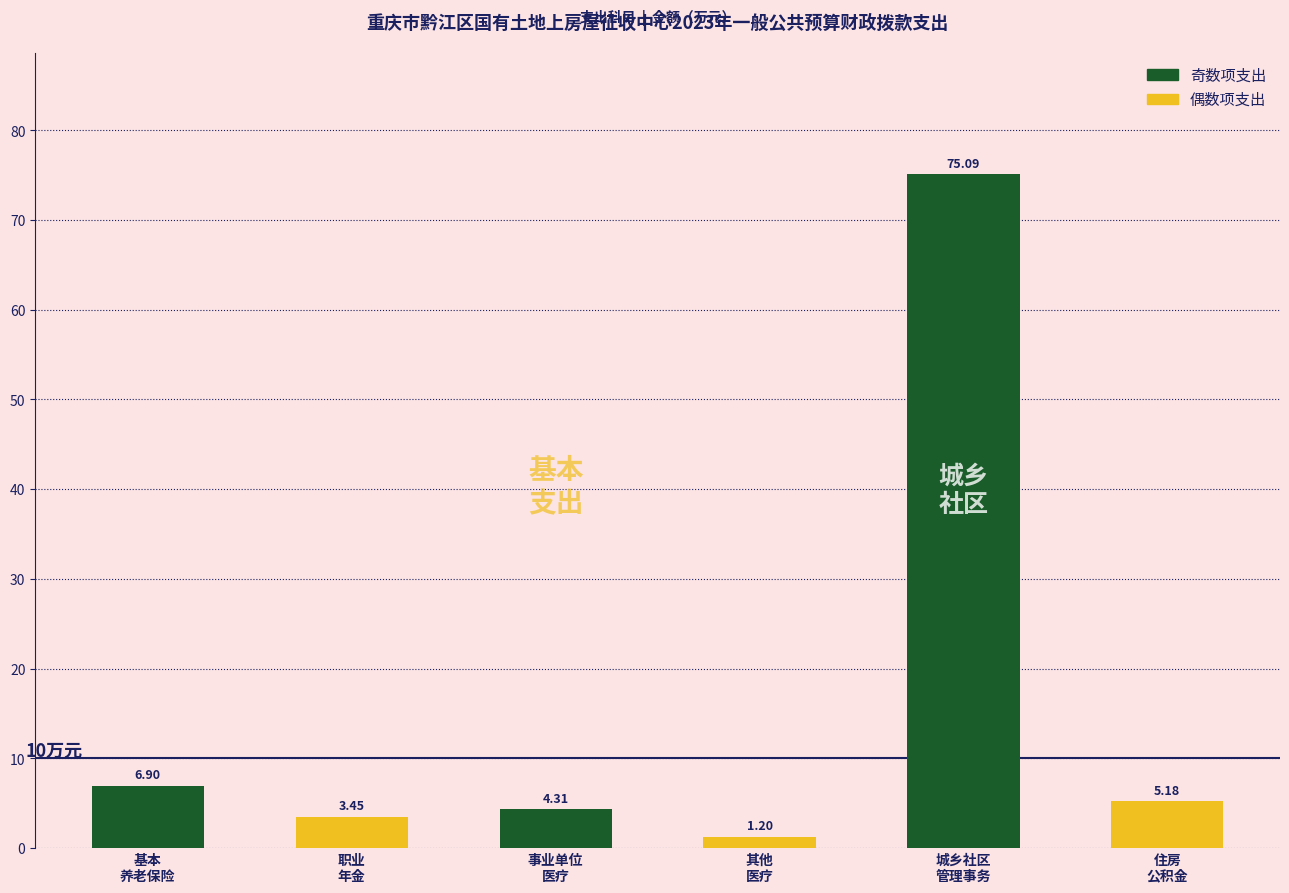

What is the average value?

16.0